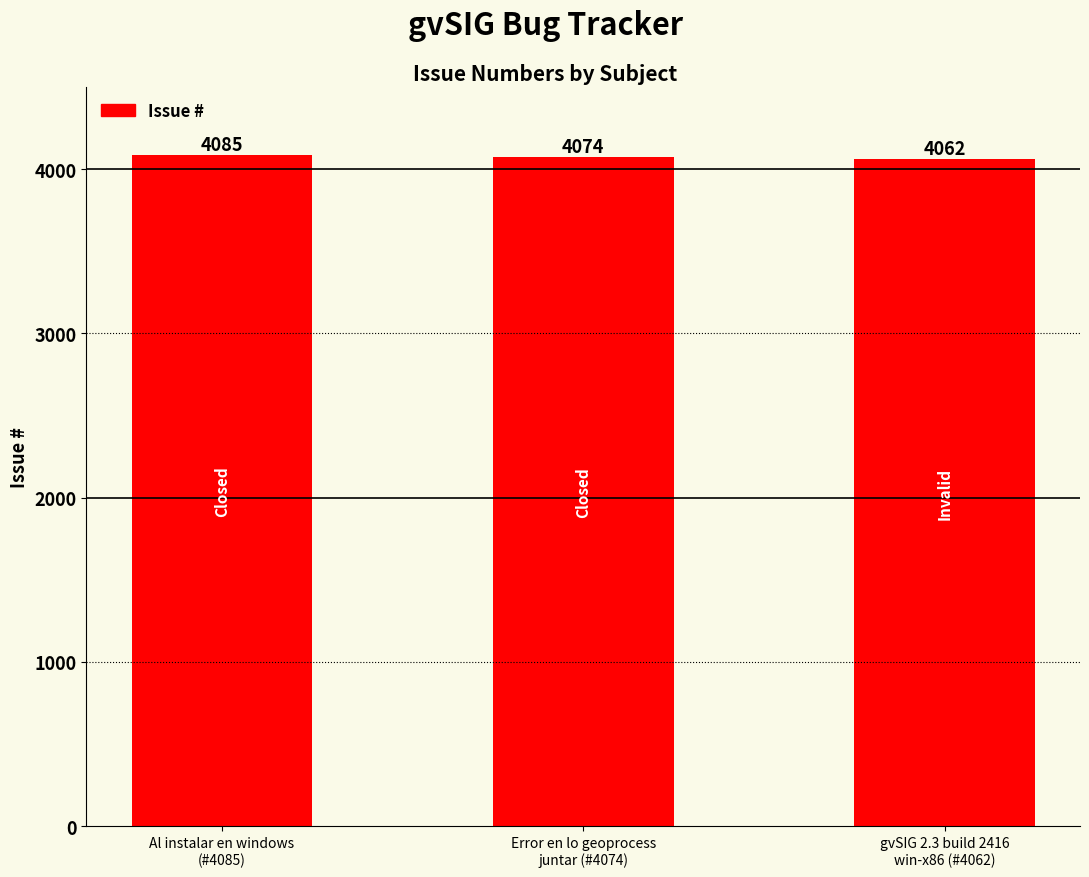

How many series are shown in this chart?

1